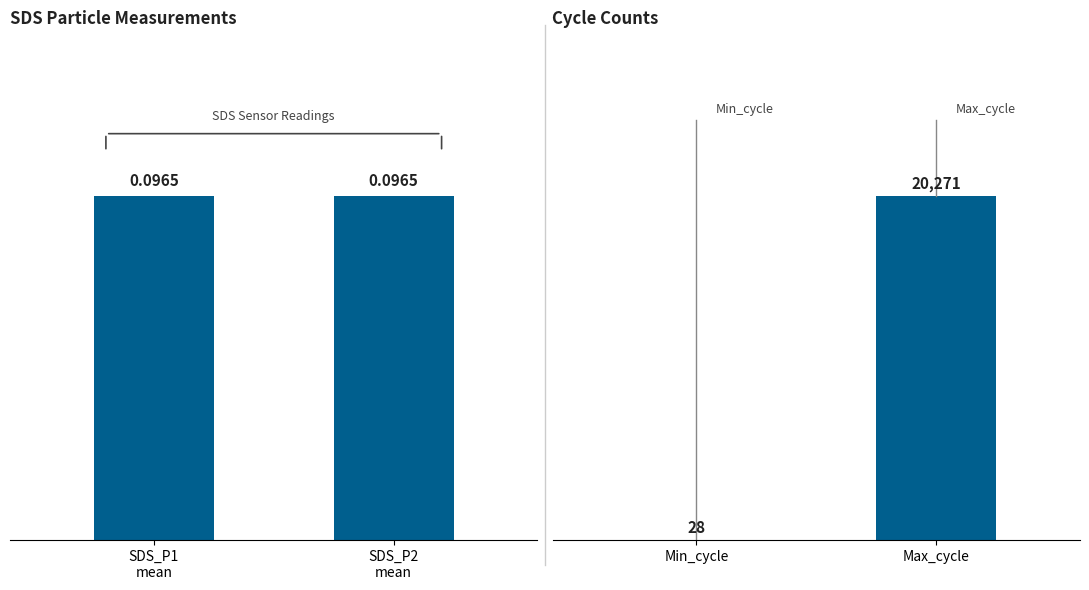

Between SDS_P2
mean and SDS_P1
mean, which is larger?

SDS_P2
mean